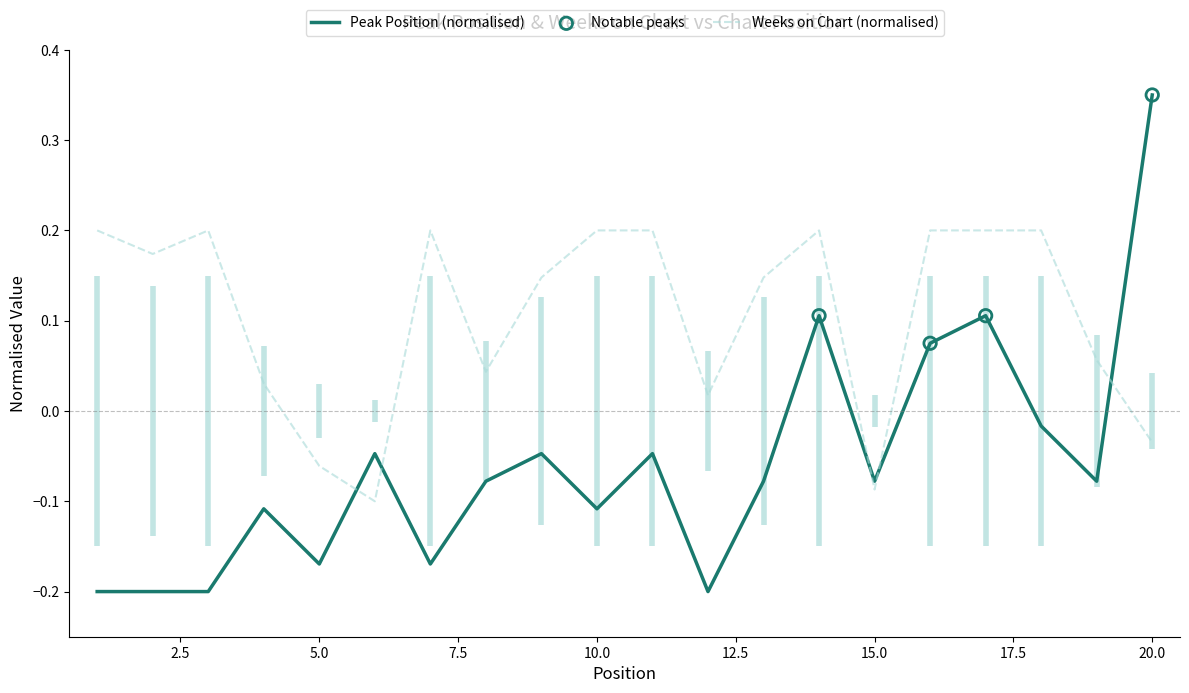

What is the total value across all series at 6?

-0.1